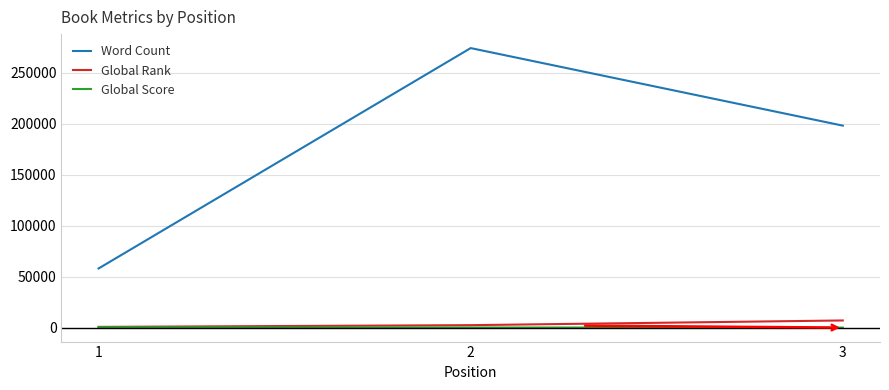

How many values in the Global Score series are below 145?

1